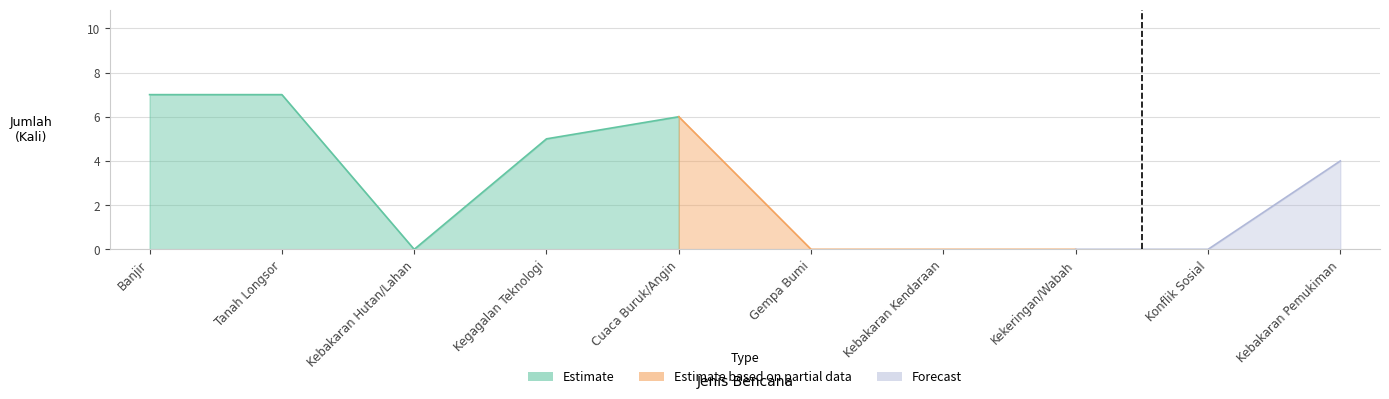

Reading left to right, list all the values displayed in this chart.

7	7	0	5	6	0	0	0	0	4